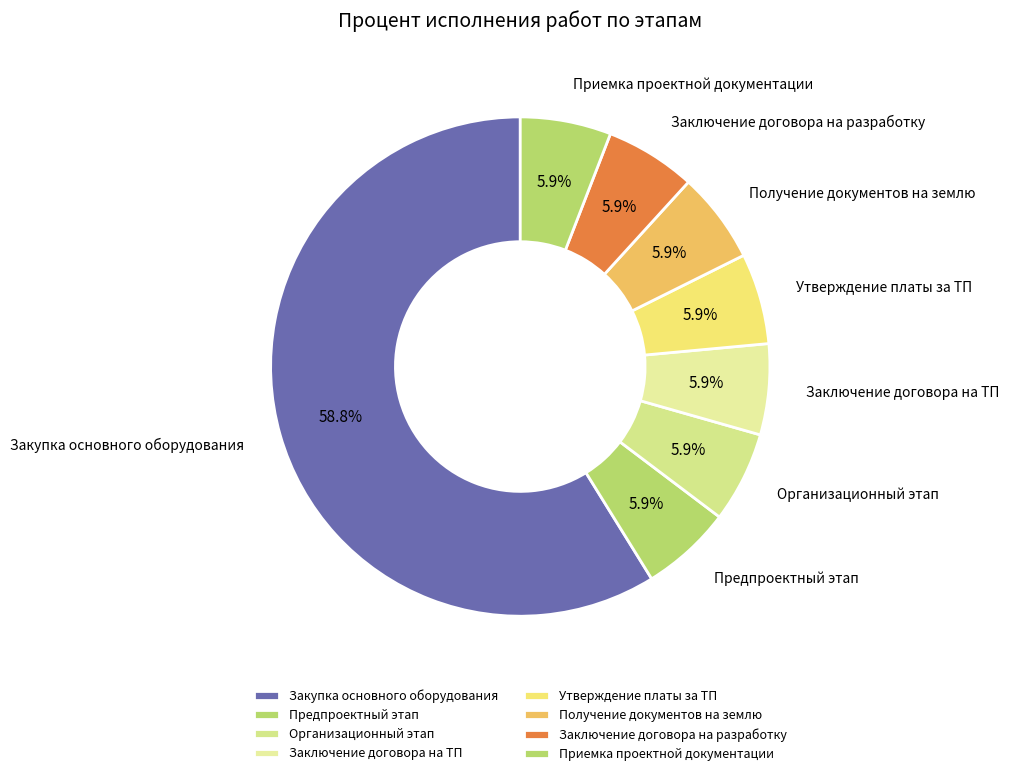

Is there any slice that represents more than half of the pie?

Yes